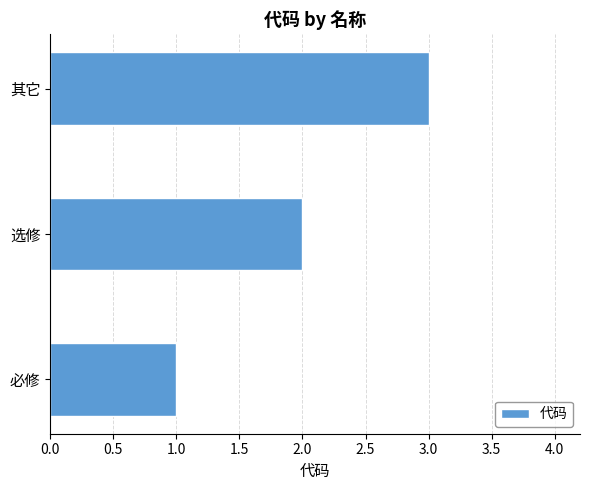

True or false: the data shows 1 at 必修.

True